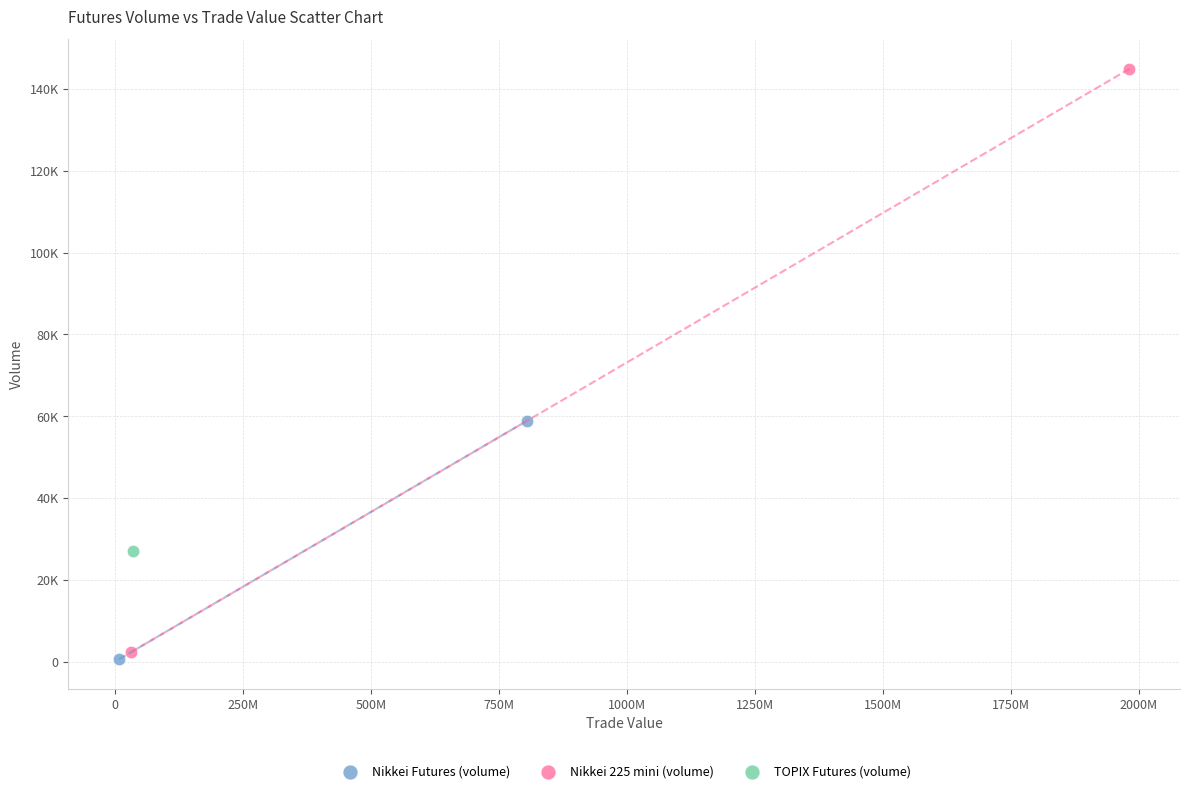

What are all the series names shown in the legend?

Nikkei Futures (volume), Nikkei 225 mini (volume), TOPIX Futures (volume)